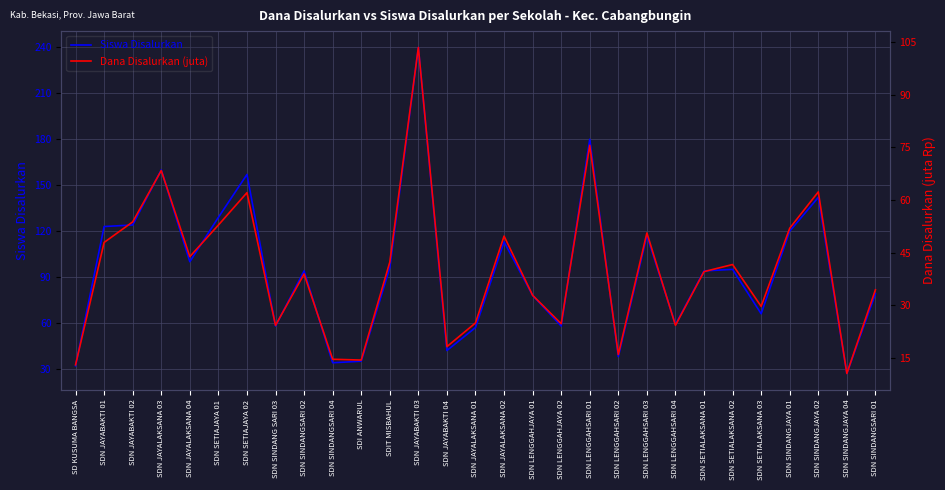

What is the average value of the Siswa Disalurkan series?

95